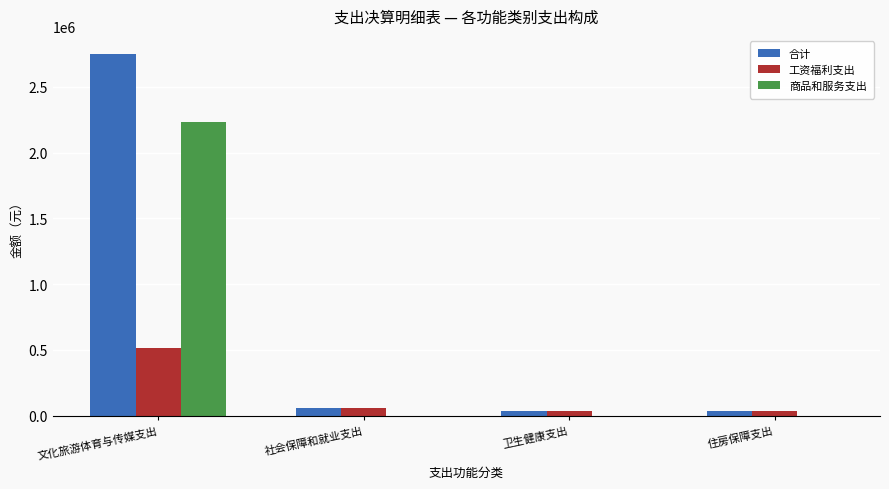

Which series has the largest range (max minus min)?

合计